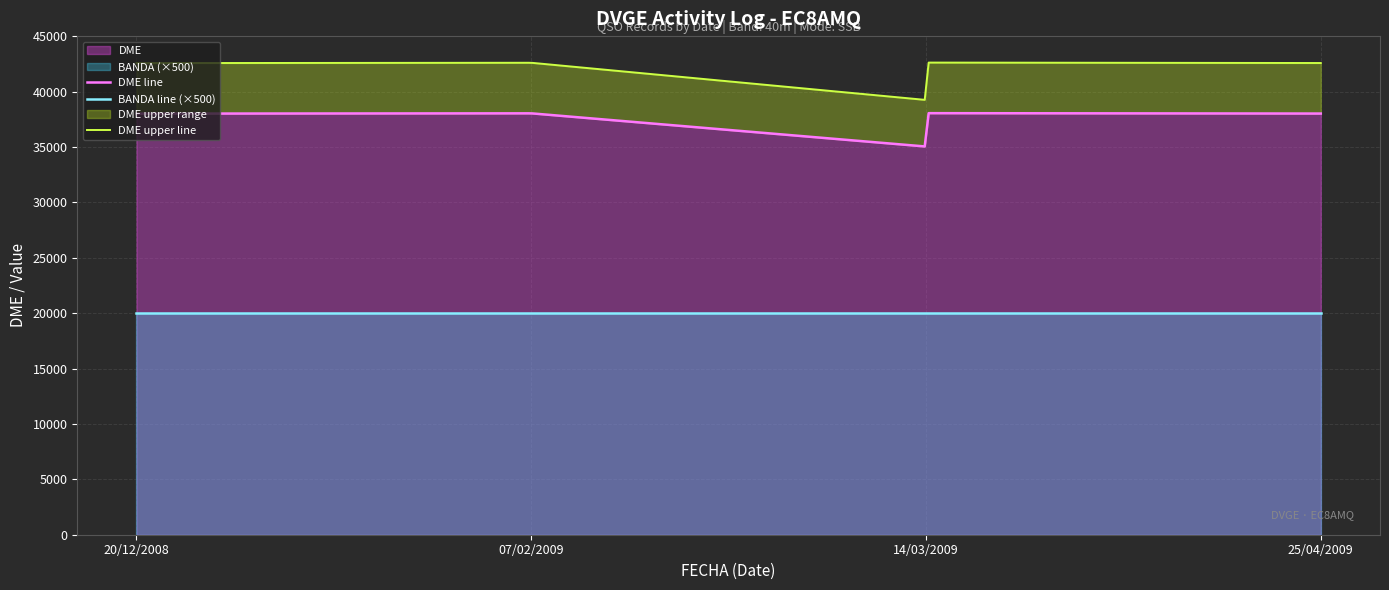

What is the spread (max minus min) of values at 14/03/2009?

34994